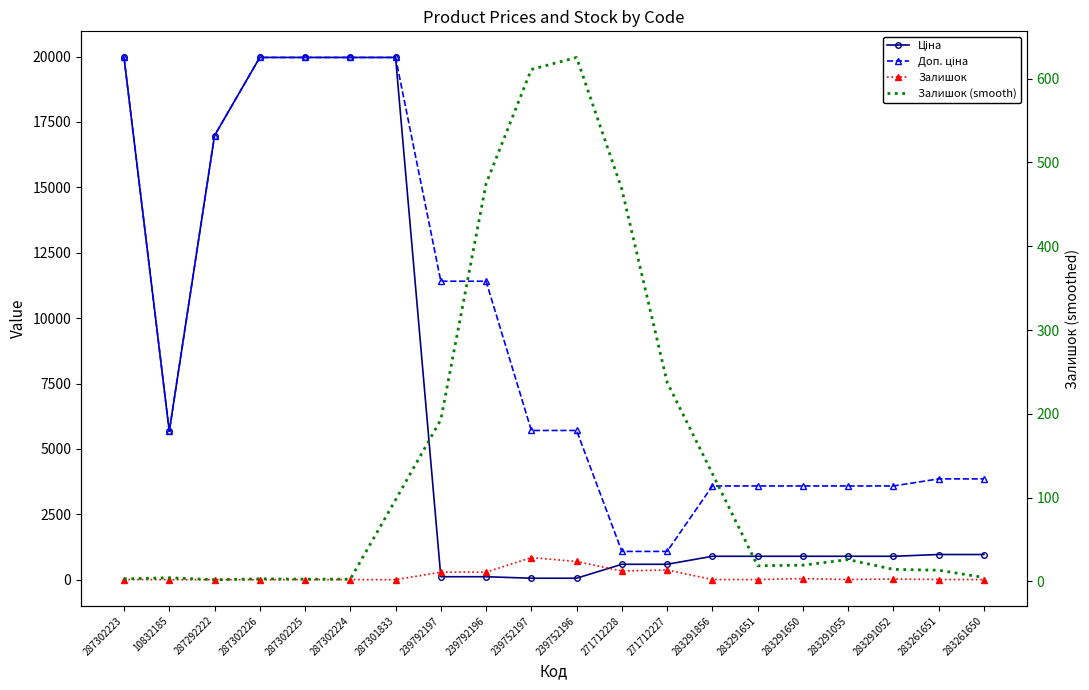

Where does the Ціна series first go above 895?

287302223